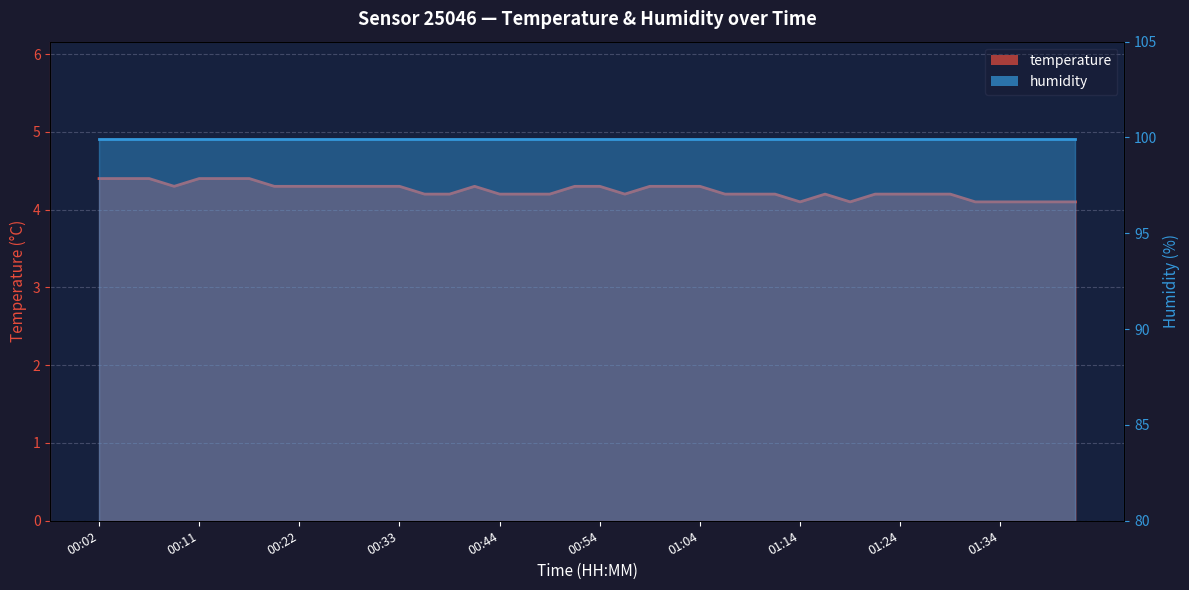

Which label corresponds to the smallest value in the chart?

01:14